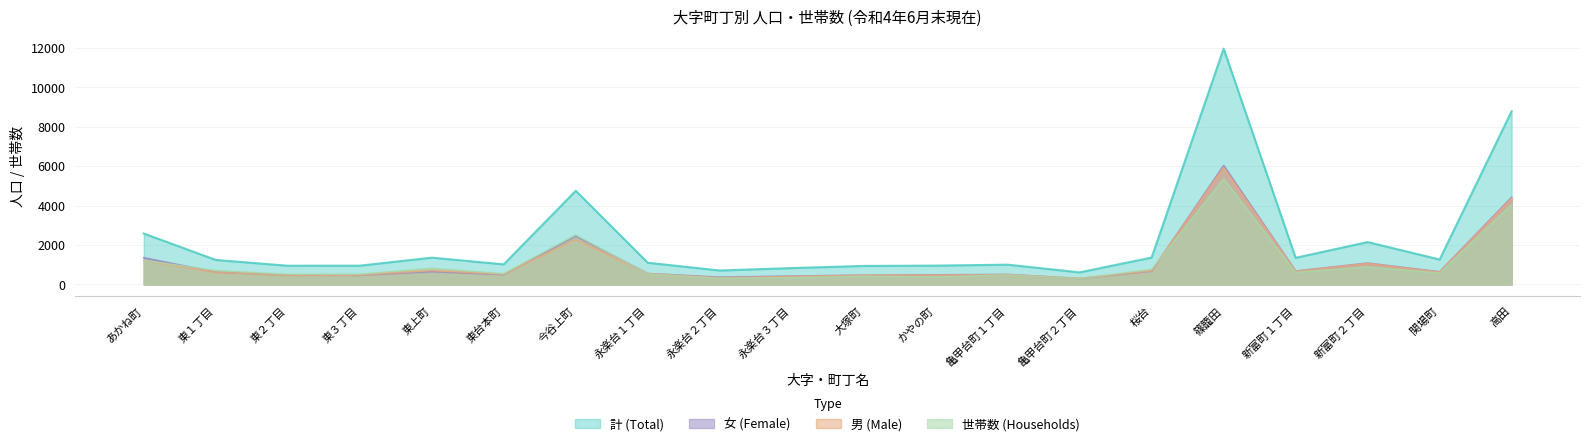

At how many categories does at least one series exceed 6207?

2